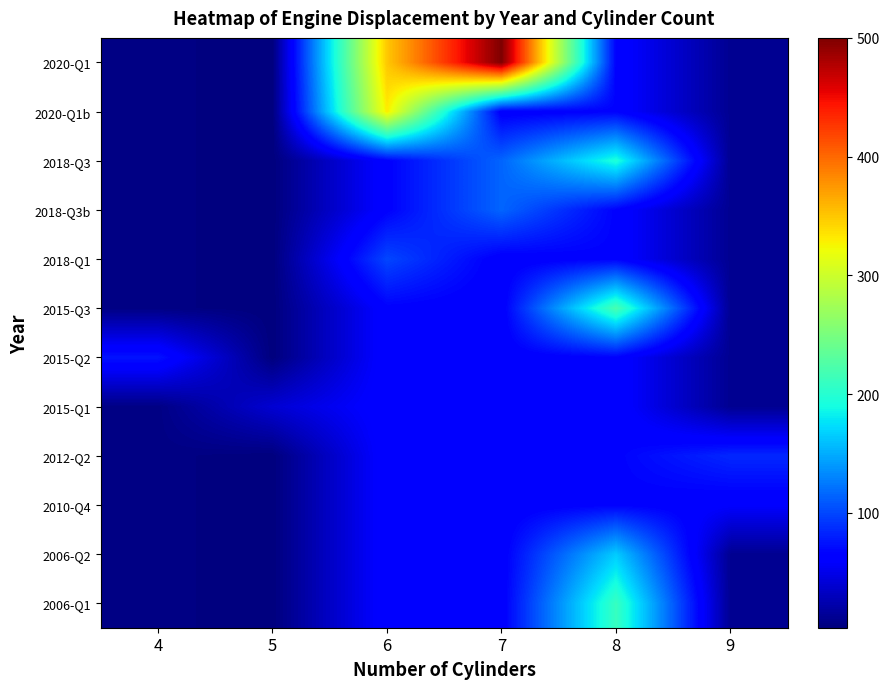

How many distinct data groups are displayed?

12